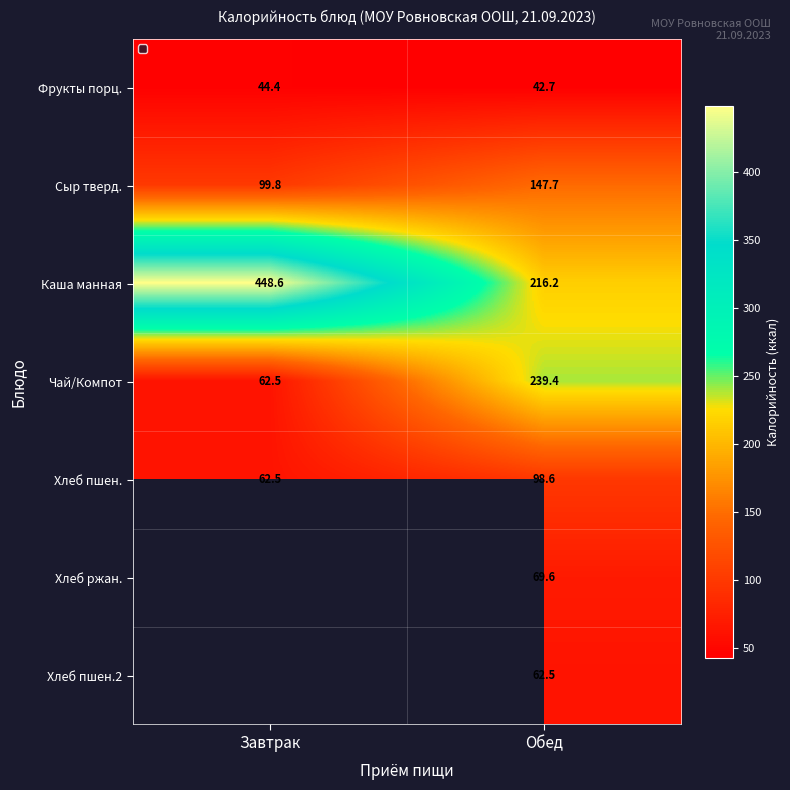

What is the spread (max minus min) of values at Завтрак?

404.2